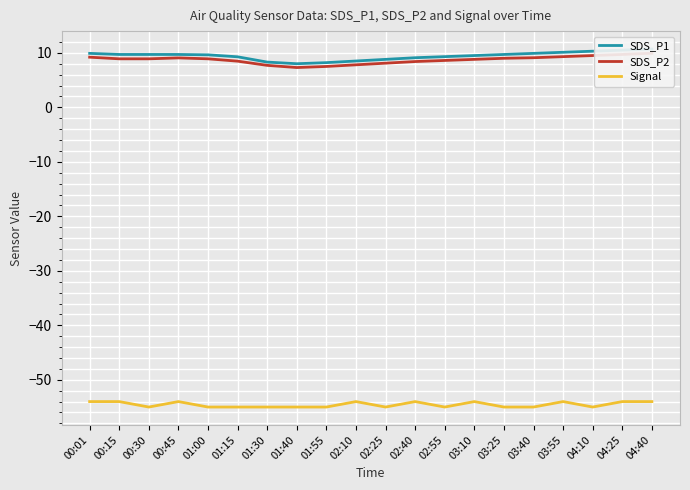

What is the difference between the highest and lowest values at 03:25?

64.7